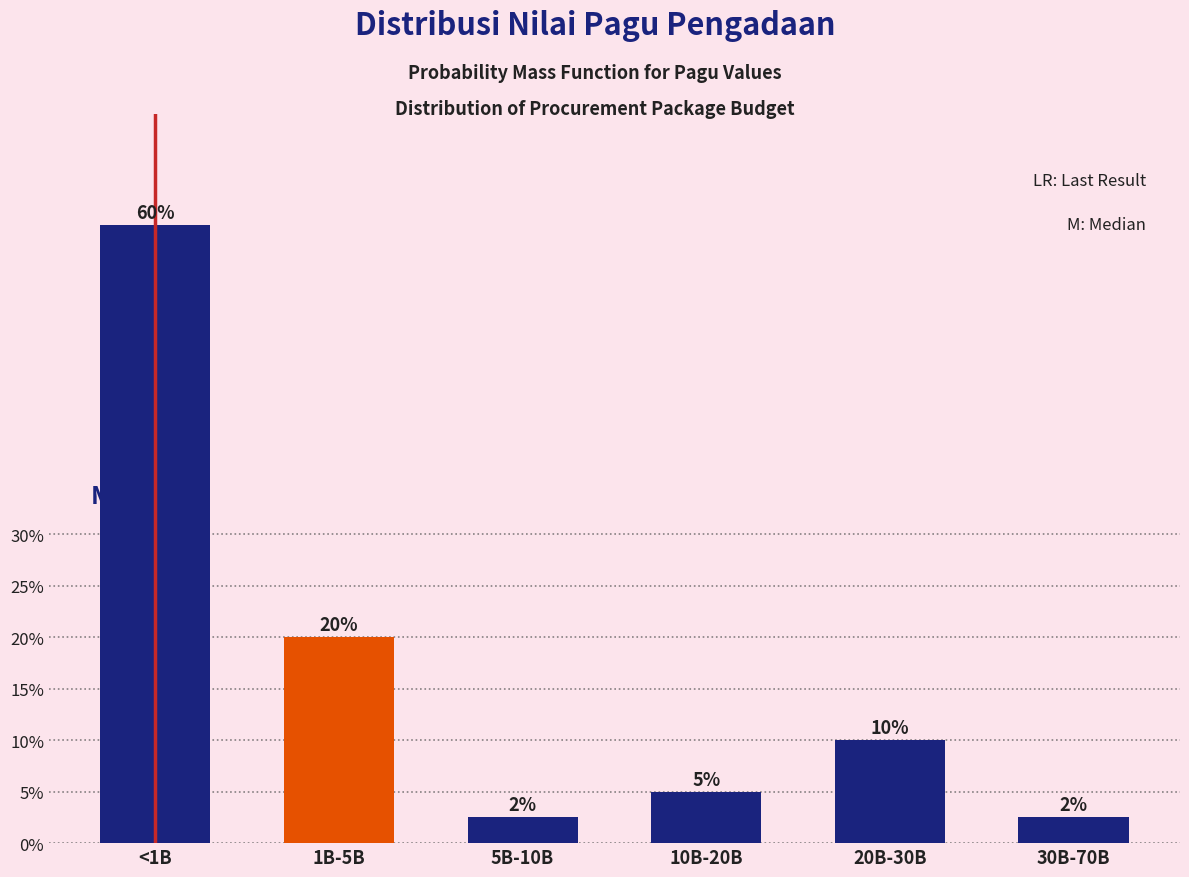

What is the label of the 5th bar from the right?

1B-5B